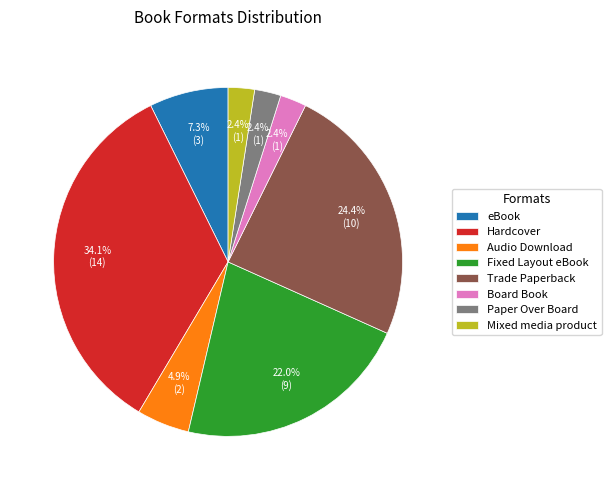

Does Fixed Layout eBook represent more than half of the total?

No